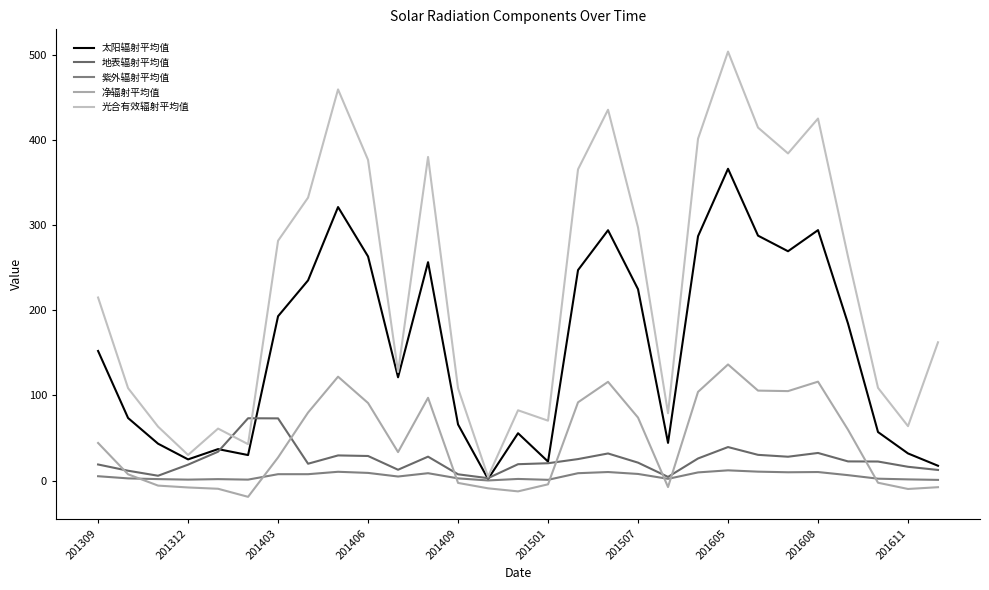

What is the difference between the maximum and minimum values in the 紫外辐射平均值 series?

11.9